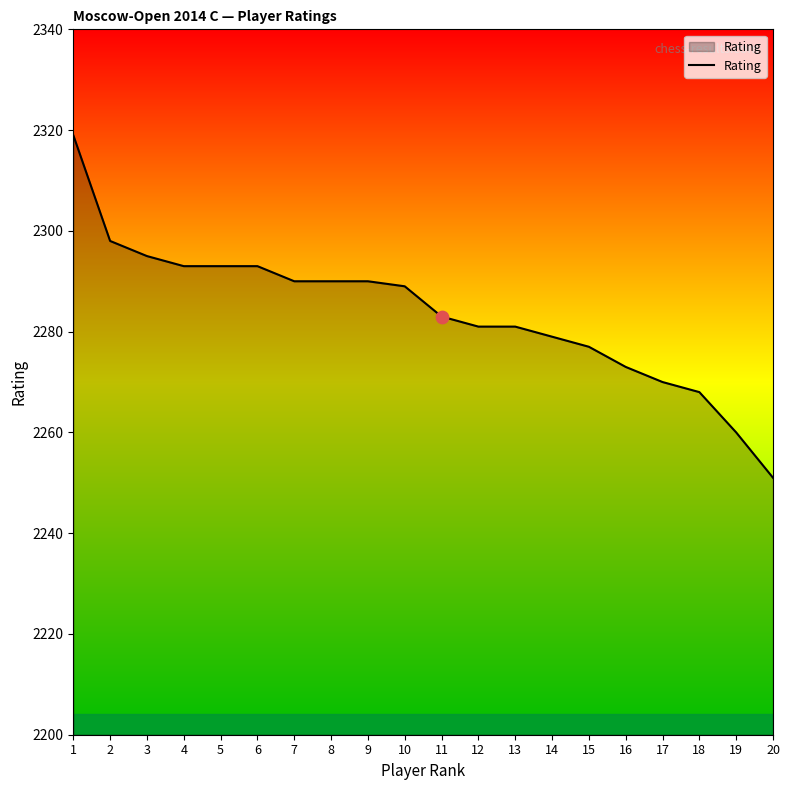

What is the ratio of the value at 16 to the value at 5?

1.0